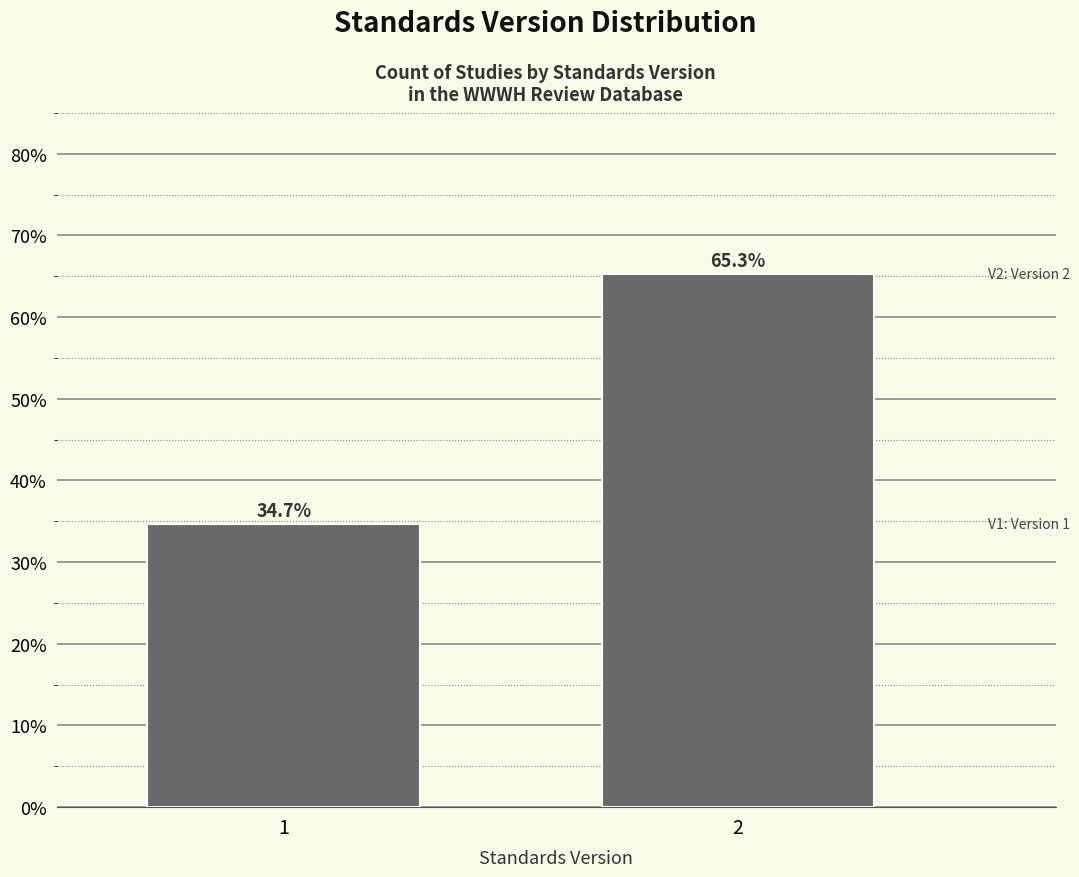

Reading left to right, extract all data points from this chart.

1=34.7	2=65.3